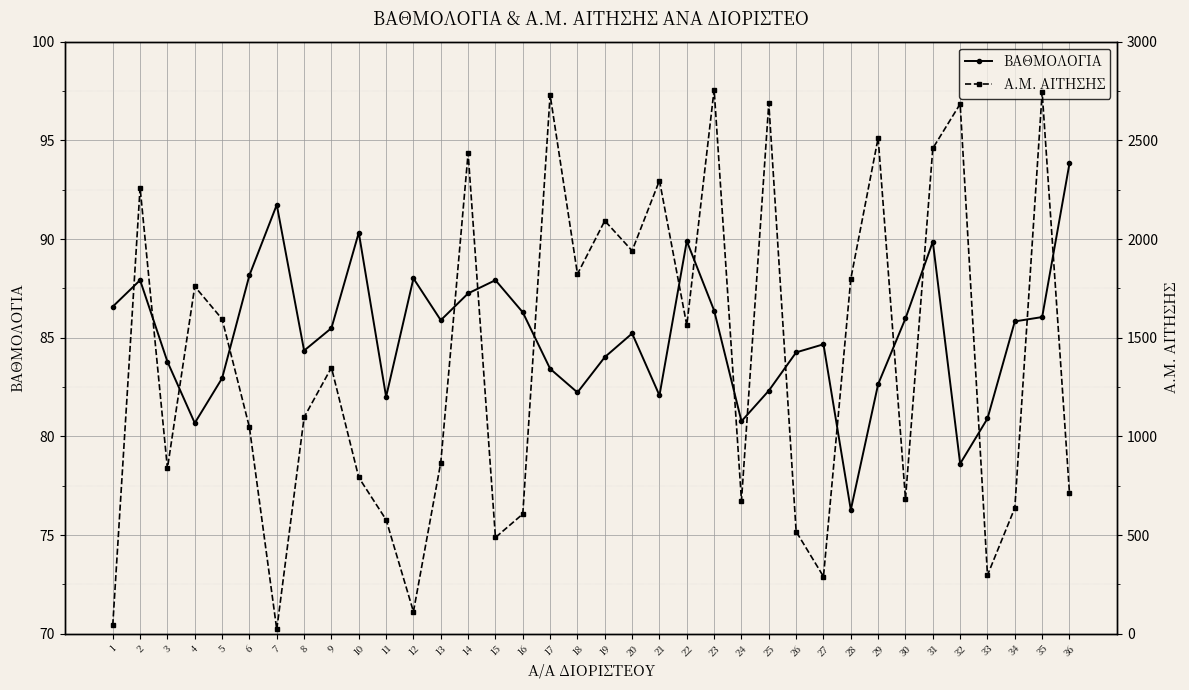

Between which two adjacent categories do ΒΑΘΜΟΛΟΓΙΑ and Α.Μ. ΑΙΤΗΣΗΣ first intersect?

1 and 2